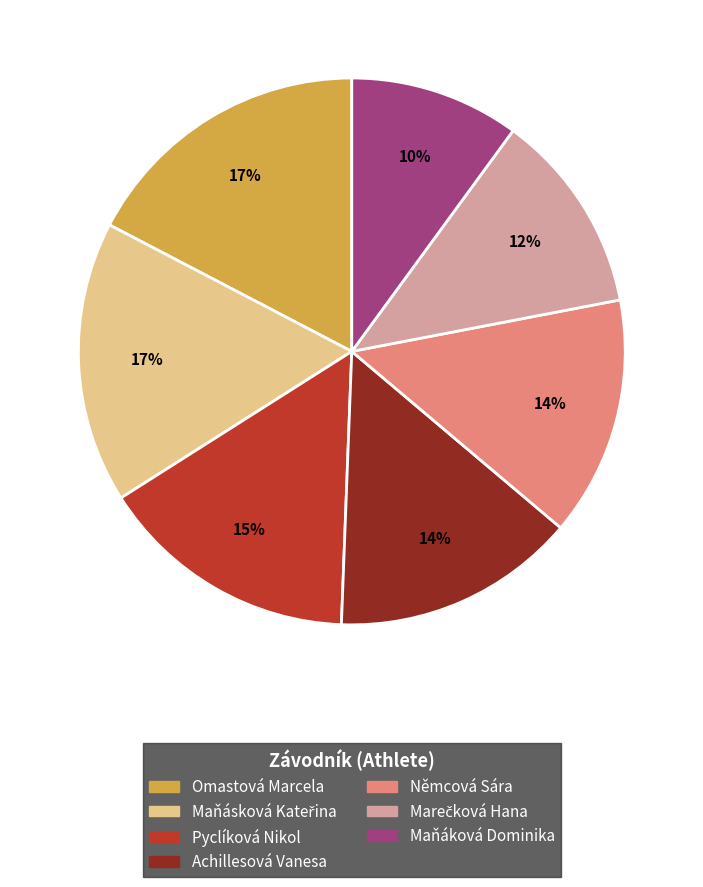

To the nearest percent, what is the difference between the largest and smallest slice percentages?

7%